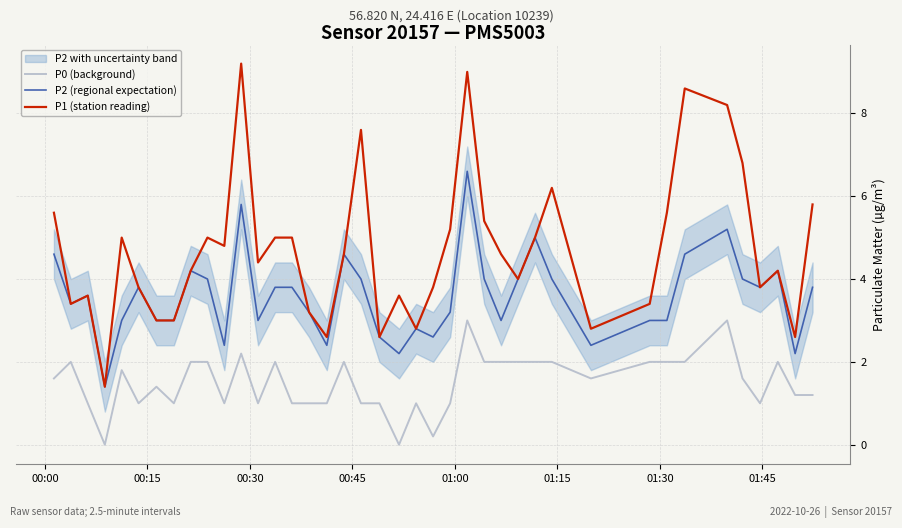

Which series has the widest spread of values?

P1 (station reading)